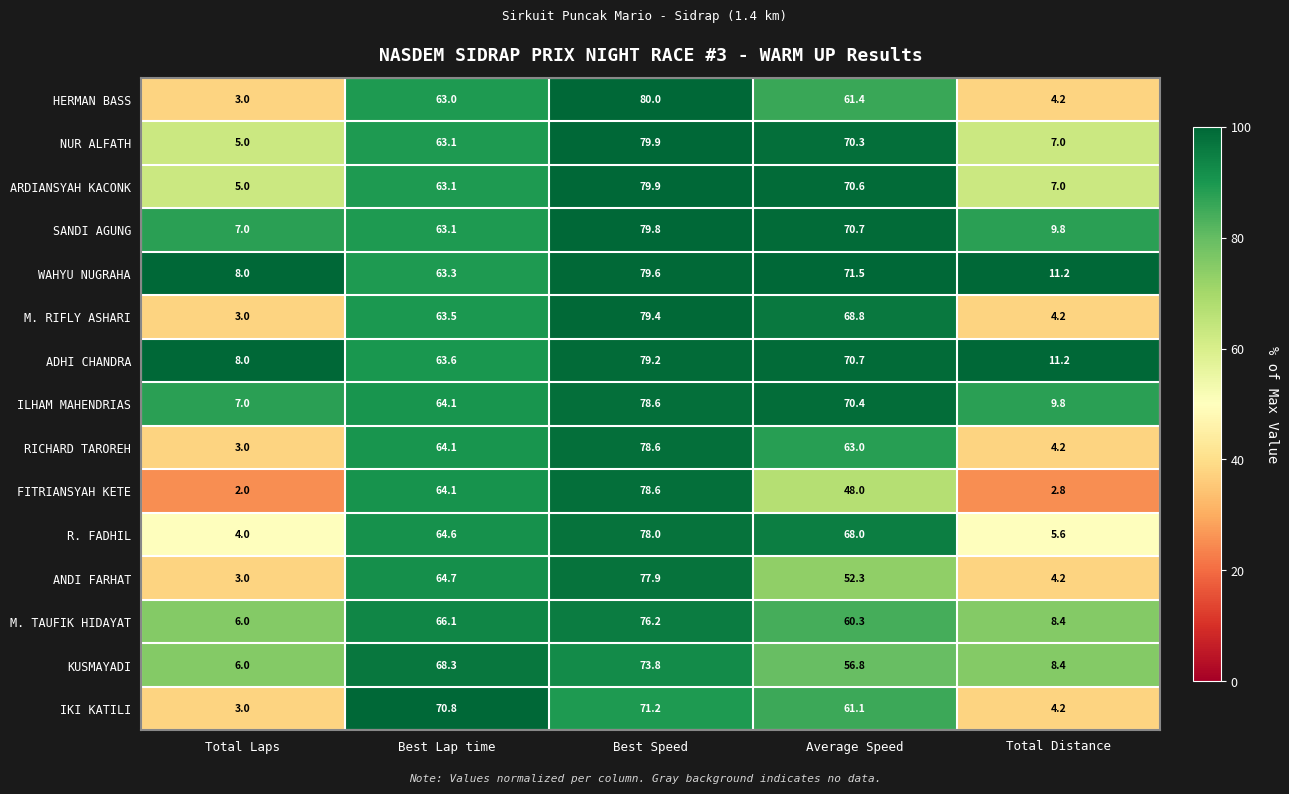

Where is ANDI FARHAT nearest to the value 40?

Average Speed